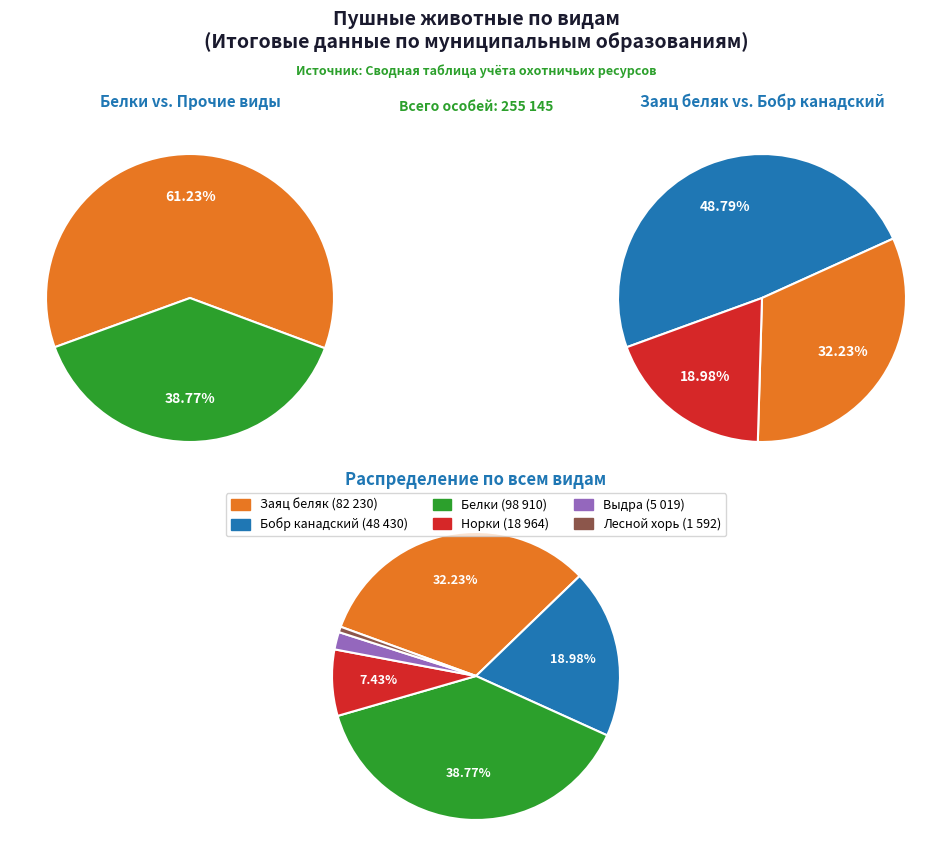

How many segments does this pie chart have?

6